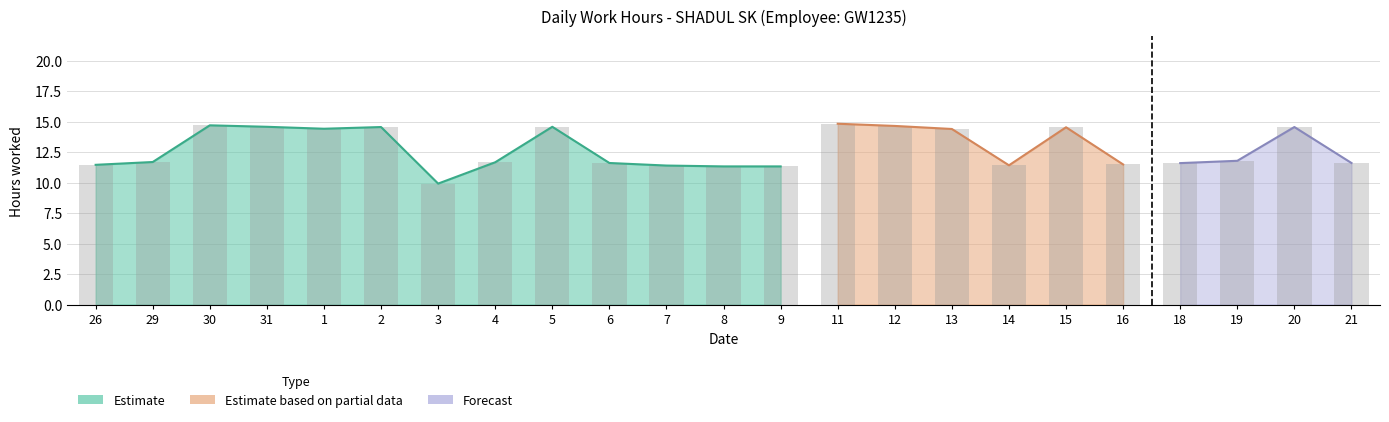

How many distinct data groups are displayed?

3